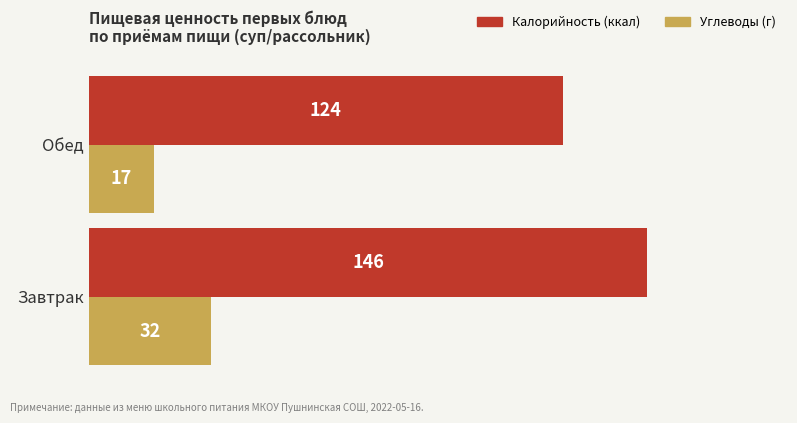

What are all the series names shown in the legend?

Калорийность (ккал), Углеводы (г)